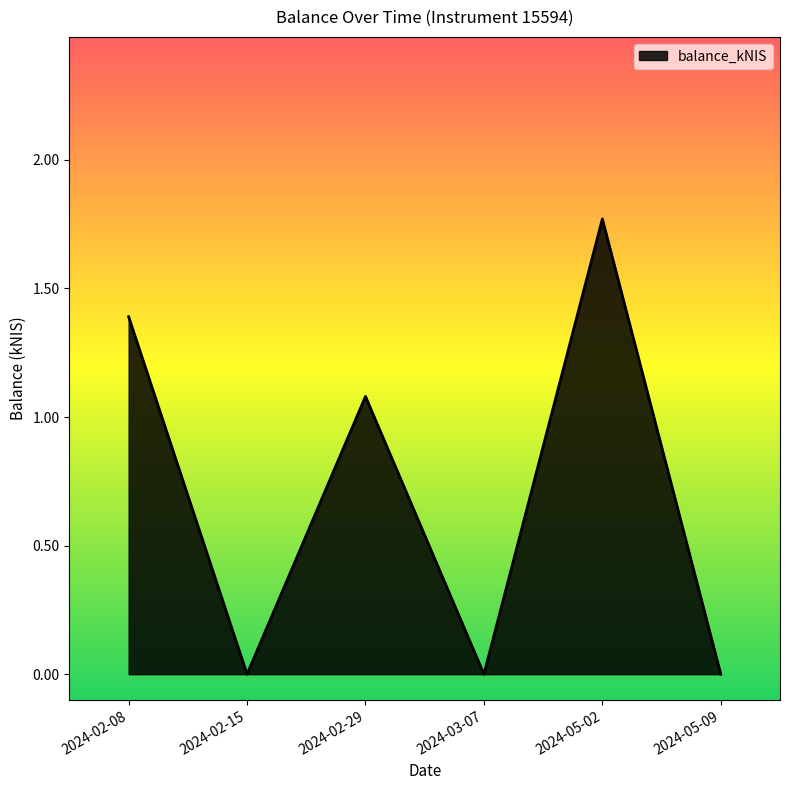

How many values exceed 1?

3